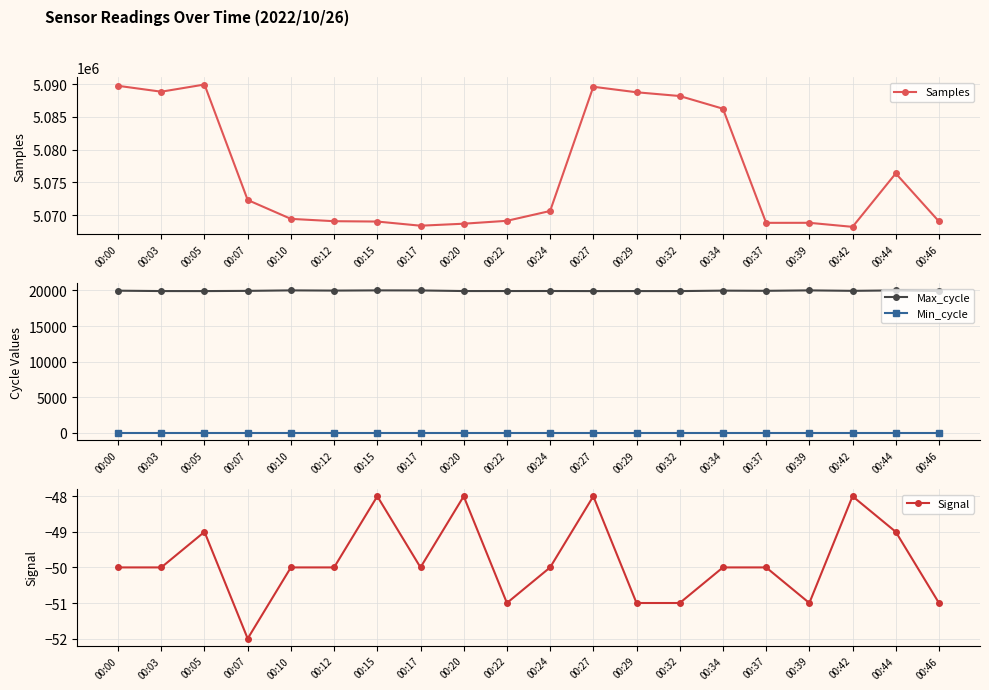

How many distinct data groups are displayed?

4